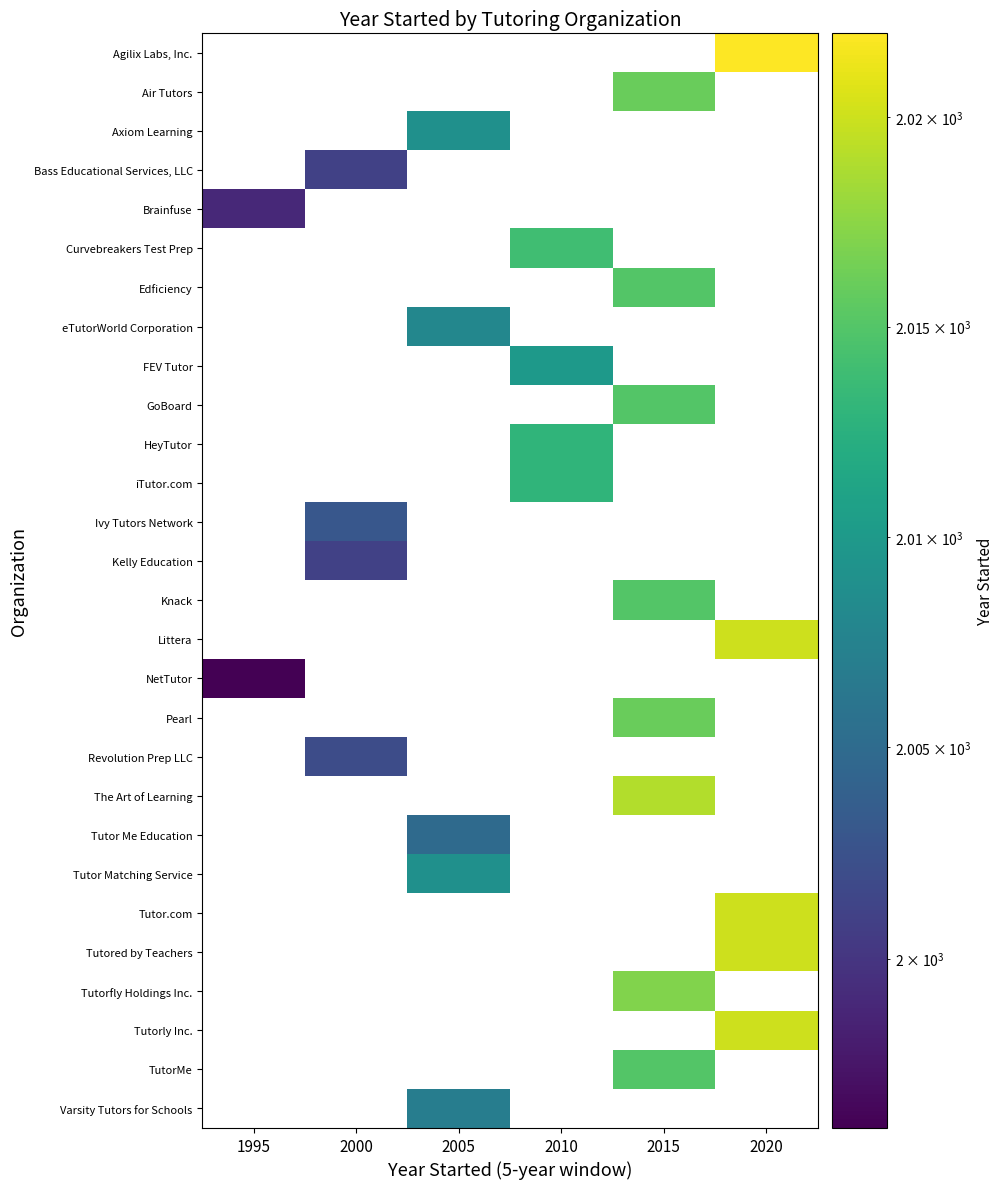

Reading right to left, extract all data points from this chart.

Agilix Labs, Inc.: 2020=2022	2015=0	2010=0	2005=0	2000=0	1995=0
Air Tutors: 2020=0	2015=2016	2010=0	2005=0	2000=0	1995=0
Axiom Learning: 2020=0	2015=0	2010=0	2005=2009	2000=0	1995=0
Bass Educational Services, LLC: 2020=0	2015=0	2010=0	2005=0	2000=2001	1995=0
Brainfuse: 2020=0	2015=0	2010=0	2005=0	2000=0	1995=1999
Curvebreakers Test Prep: 2020=0	2015=0	2010=2014	2005=0	2000=0	1995=0
Edficiency: 2020=0	2015=2015	2010=0	2005=0	2000=0	1995=0
eTutorWorld Corporation: 2020=0	2015=0	2010=0	2005=2008	2000=0	1995=0
FEV Tutor: 2020=0	2015=0	2010=2010	2005=0	2000=0	1995=0
GoBoard: 2020=0	2015=2015	2010=0	2005=0	2000=0	1995=0
HeyTutor: 2020=0	2015=0	2010=2013	2005=0	2000=0	1995=0
iTutor.com: 2020=0	2015=0	2010=2013	2005=0	2000=0	1995=0
Ivy Tutors Network: 2020=0	2015=0	2010=0	2005=0	2000=2003	1995=0
Kelly Education: 2020=0	2015=0	2010=0	2005=0	2000=2001	1995=0
Knack: 2020=0	2015=2015	2010=0	2005=0	2000=0	1995=0
Littera: 2020=2020	2015=0	2010=0	2005=0	2000=0	1995=0
NetTutor: 2020=0	2015=0	2010=0	2005=0	2000=0	1995=1996
Pearl: 2020=0	2015=2016	2010=0	2005=0	2000=0	1995=0
Revolution Prep LLC: 2020=0	2015=0	2010=0	2005=0	2000=2002	1995=0
The Art of Learning: 2020=0	2015=2019	2010=0	2005=0	2000=0	1995=0
Tutor Me Education: 2020=0	2015=0	2010=0	2005=2005	2000=0	1995=0
Tutor Matching Service: 2020=0	2015=0	2010=0	2005=2009	2000=0	1995=0
Tutor.com: 2020=2020	2015=0	2010=0	2005=0	2000=0	1995=0
Tutored by Teachers: 2020=2020	2015=0	2010=0	2005=0	2000=0	1995=0
Tutorfly Holdings Inc.: 2020=0	2015=2017	2010=0	2005=0	2000=0	1995=0
Tutorly Inc.: 2020=2020	2015=0	2010=0	2005=0	2000=0	1995=0
TutorMe: 2020=0	2015=2015	2010=0	2005=0	2000=0	1995=0
Varsity Tutors for Schools: 2020=0	2015=0	2010=0	2005=2007	2000=0	1995=0